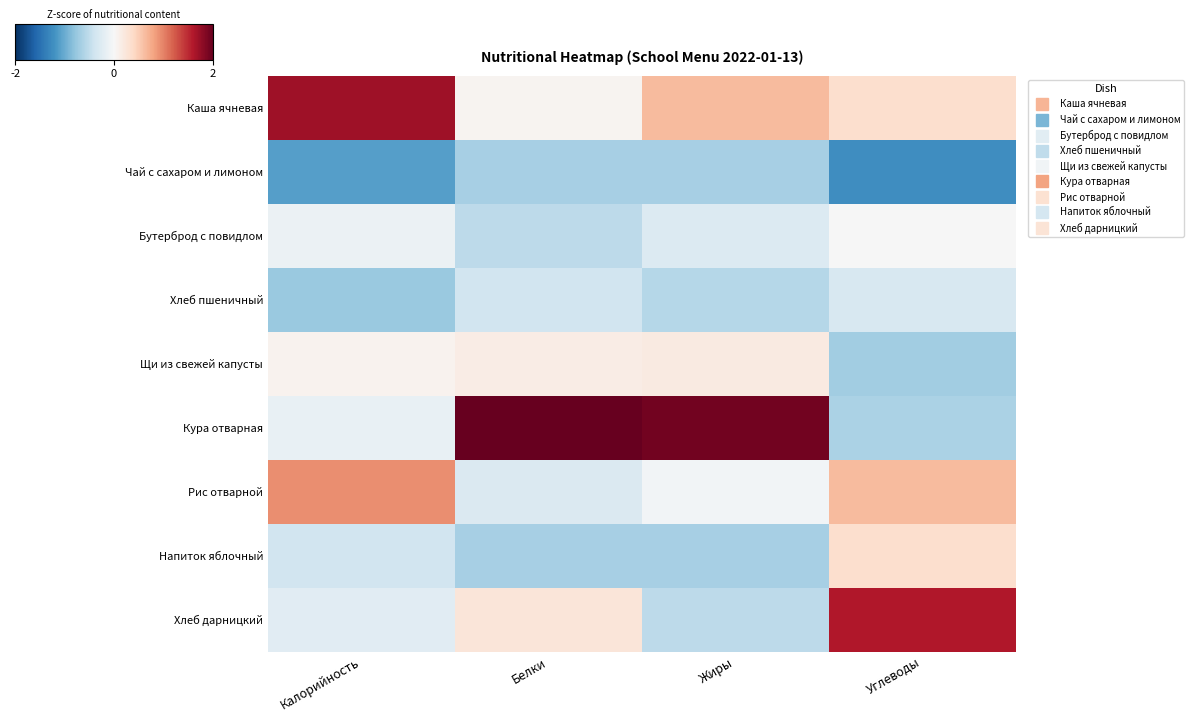

How many categories are shown in the chart?

4